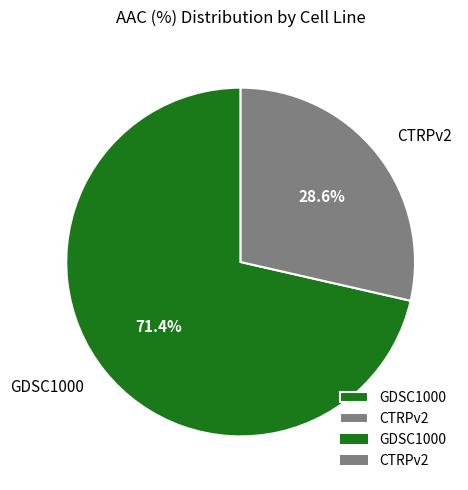

How many segments does this pie chart have?

2